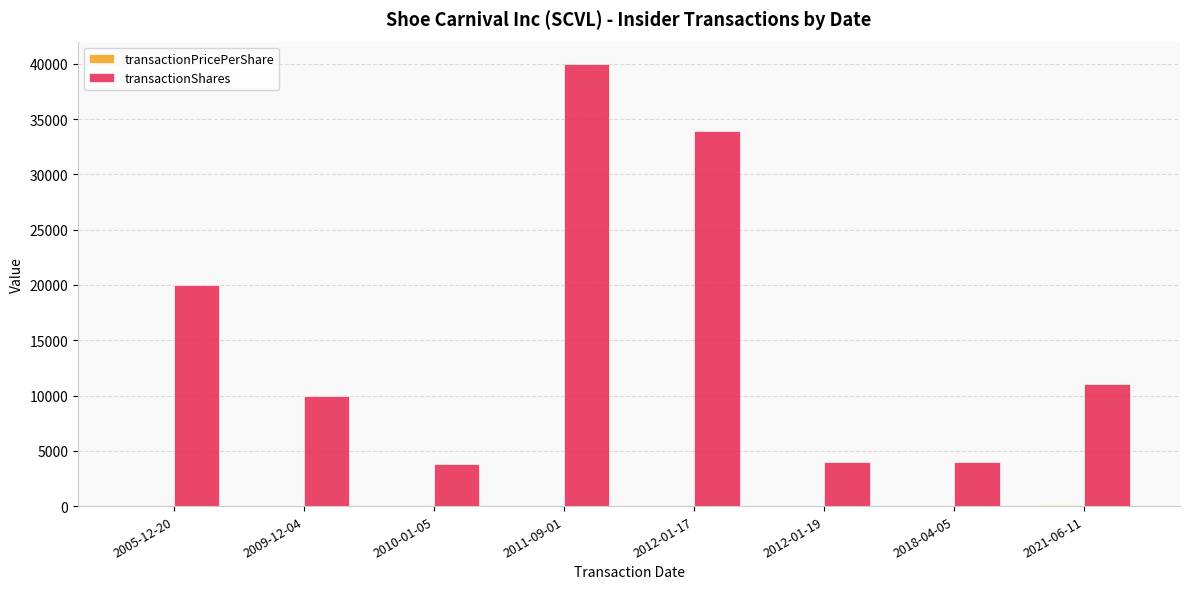

Which series has the largest total across all categories?

transactionShares